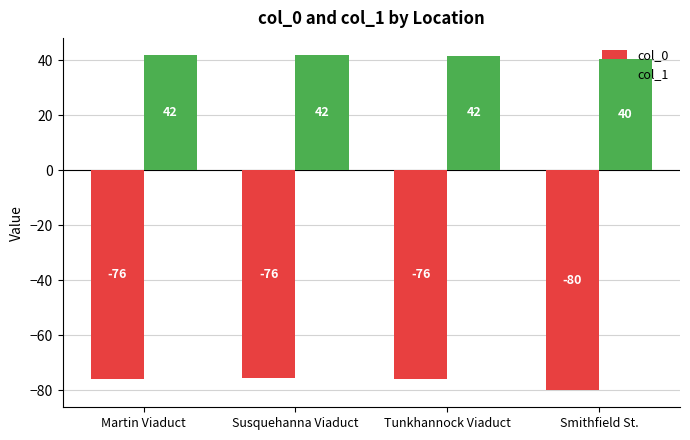

Which label corresponds to the smallest value in the chart?

Smithfield St.